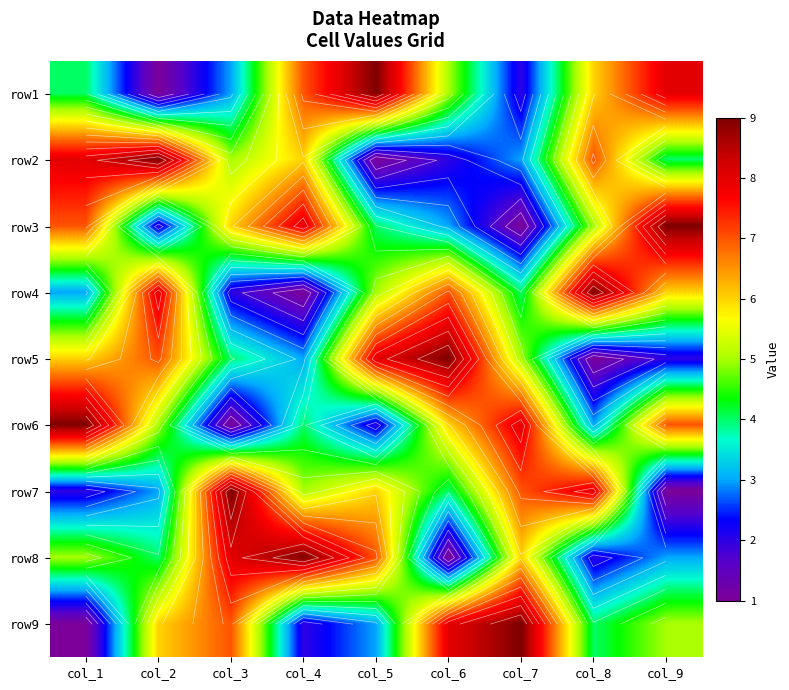

What is the total value across all series at col_6?

45